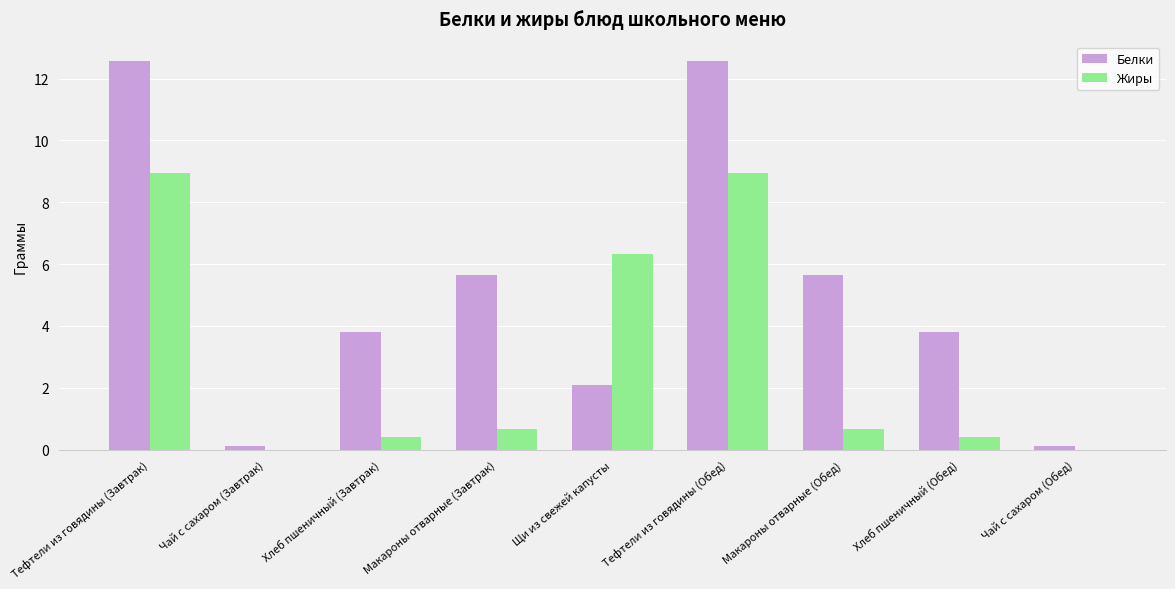

How many series are shown in this chart?

2